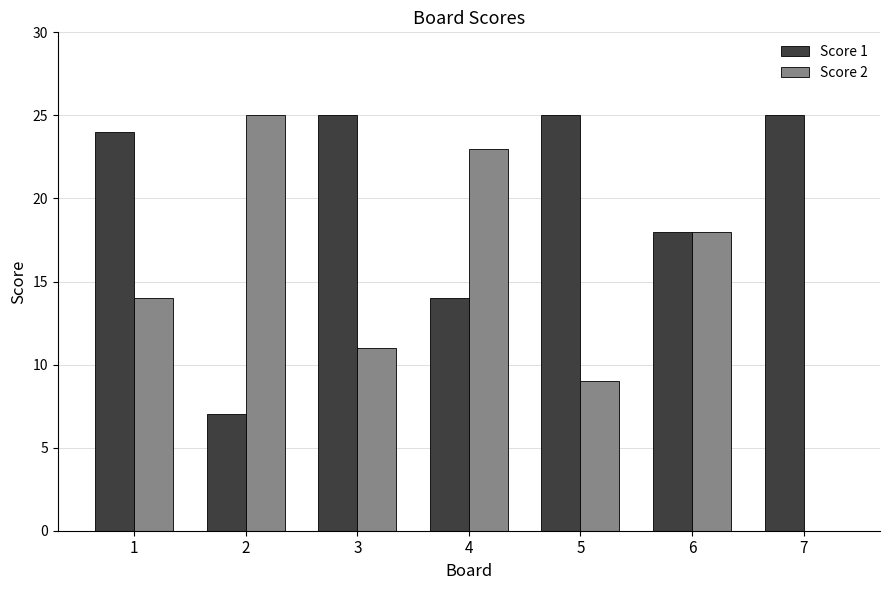

Which series has the largest total across all categories?

Score 1